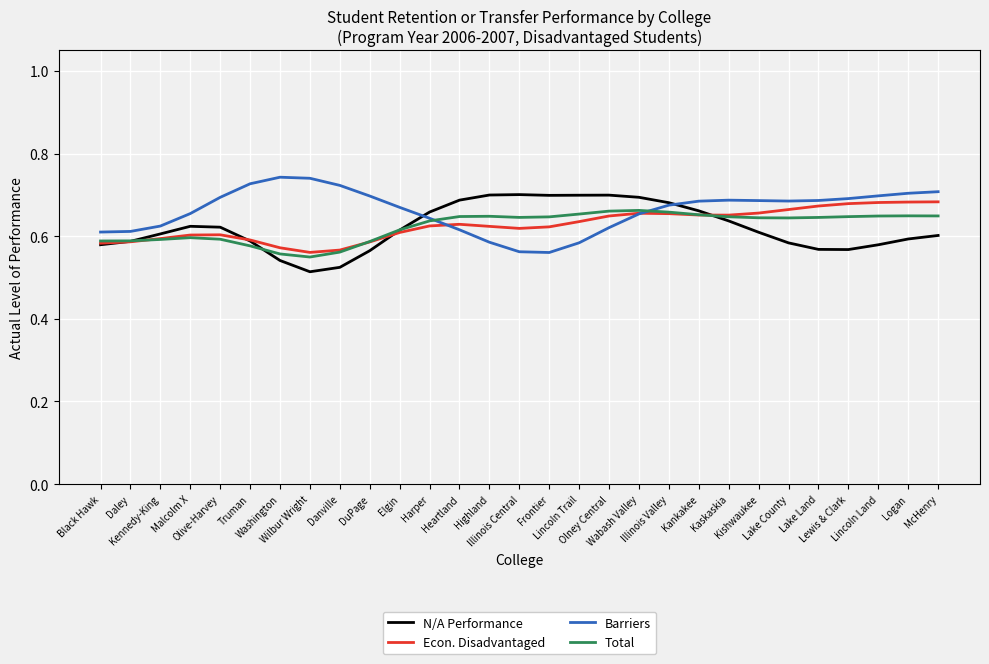

At Harper, list the series in order from largest to smallest.

N/A Performance, Barriers, Total, Econ. Disadvantaged